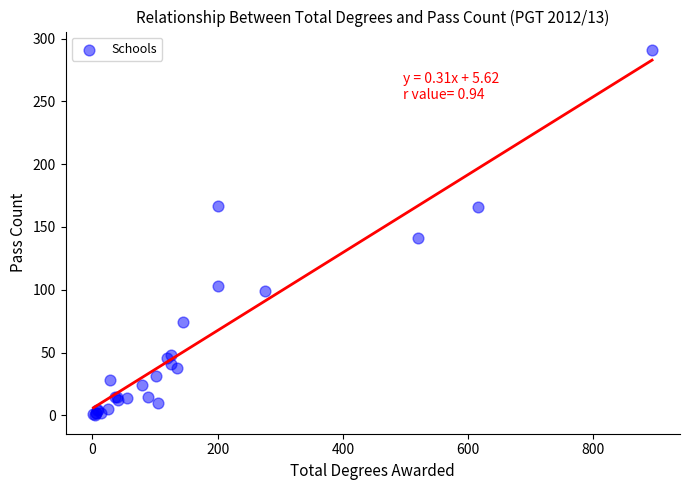

What Y value in the scatter plot is closest to 145?

141.5